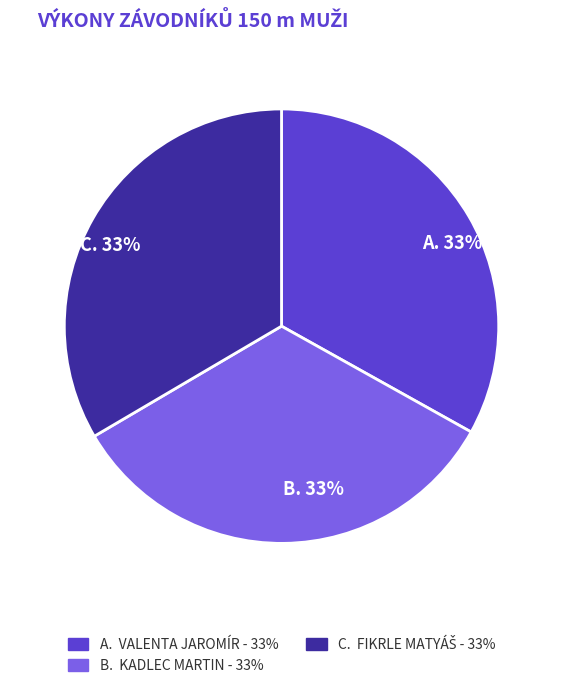

To the nearest percent, what is the average slice percentage?

33%